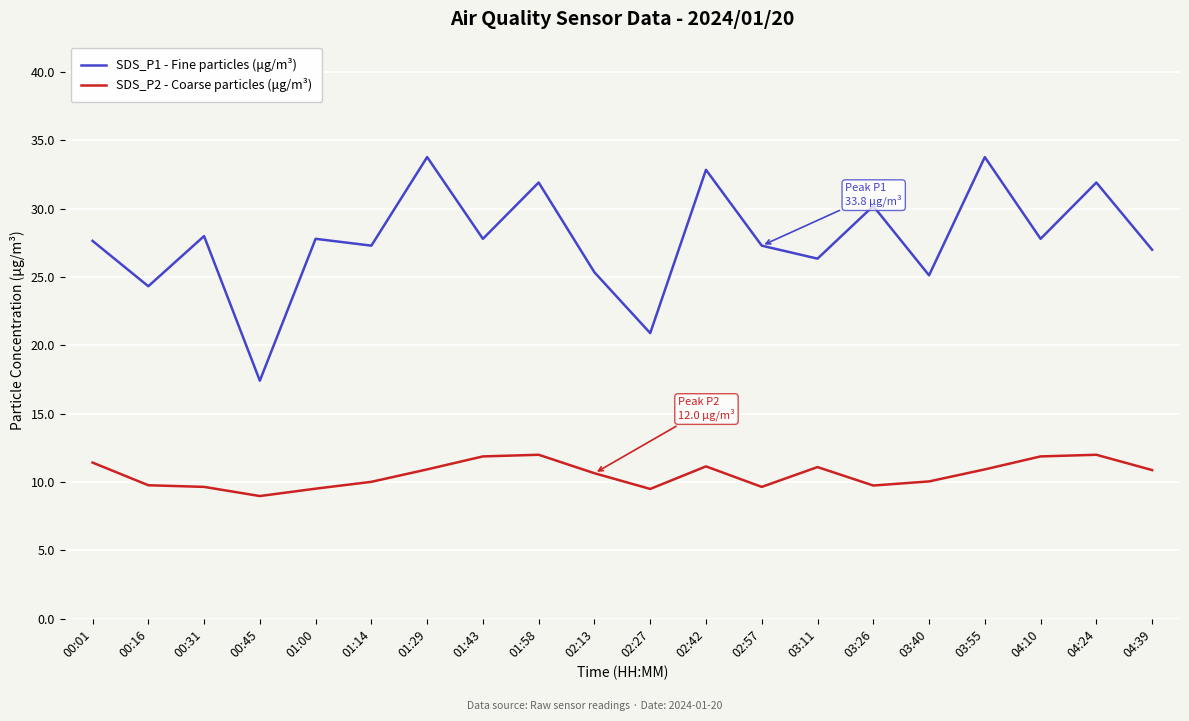

What is the total value across all series at 04:39?

37.9